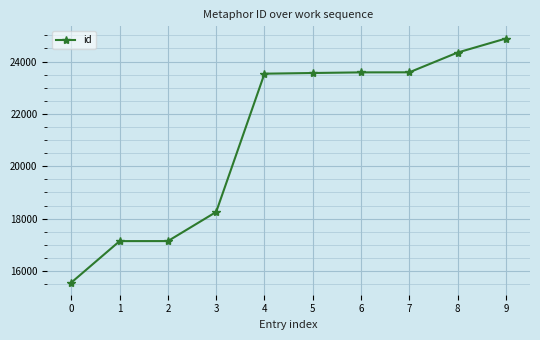

Is it true that the value at 8 is 24342?

True